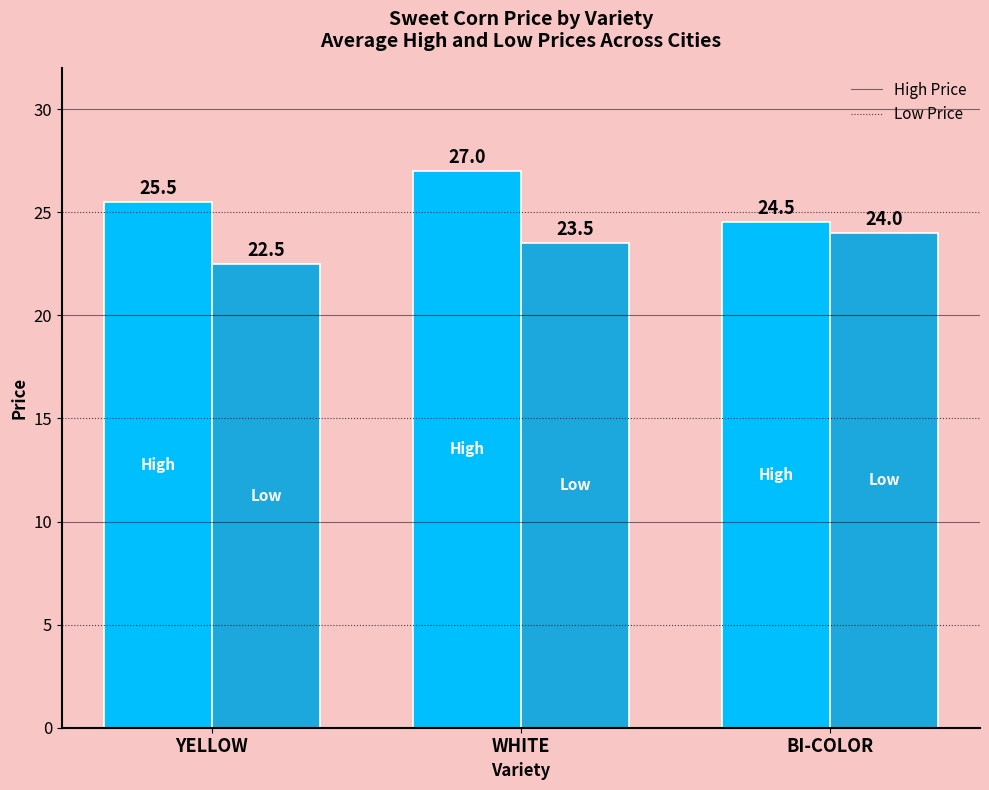

Which series has the largest total across all categories?

High Price